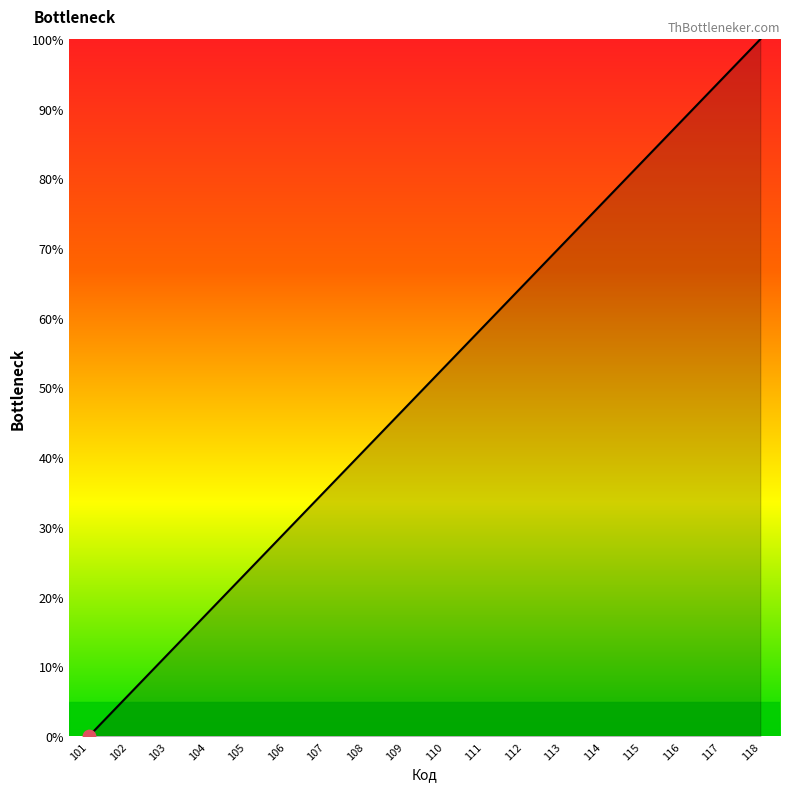

What is the change in value from 101 to 113?

+70.6